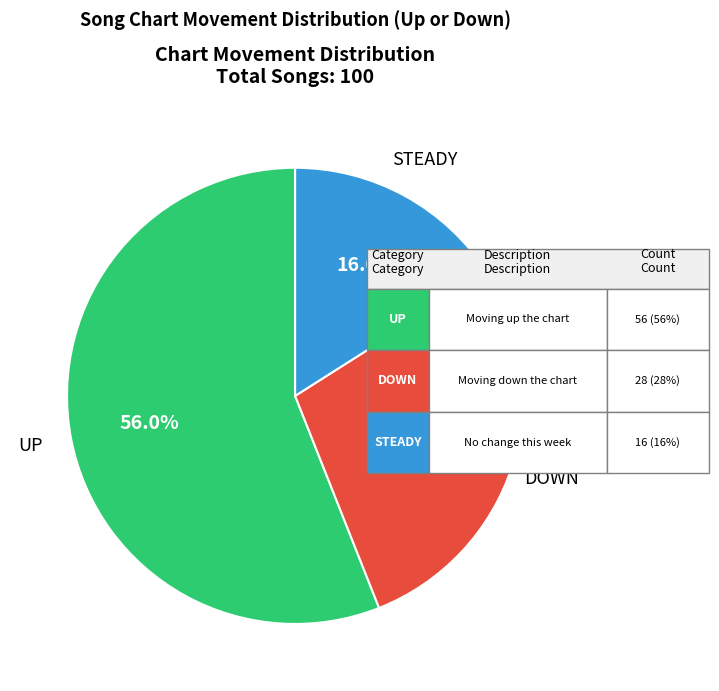

Does any single category account for the majority?

Yes